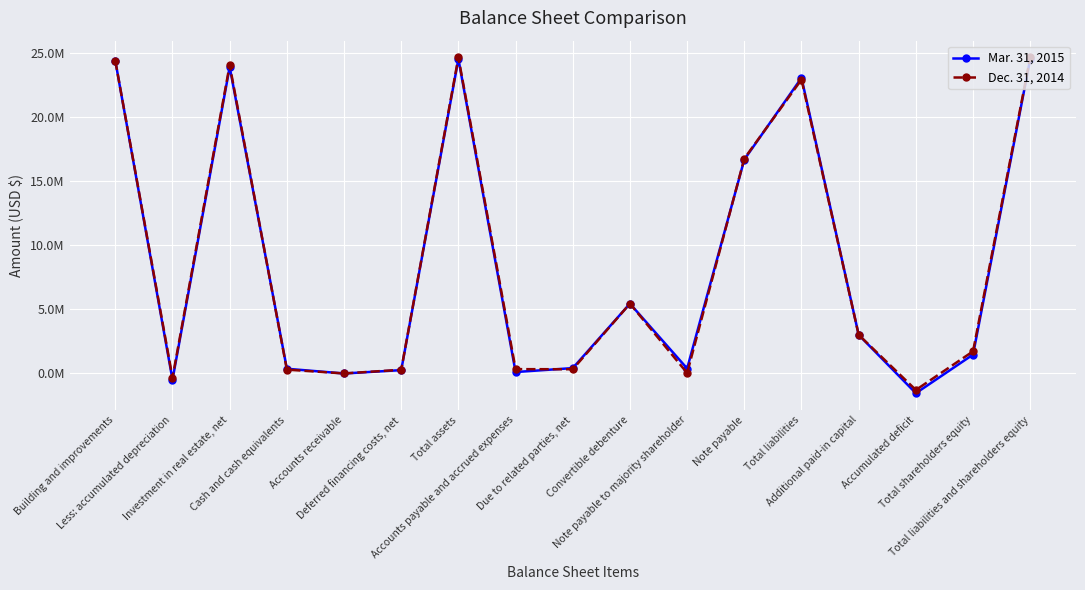

At which label does Mar. 31, 2015 reach its minimum?

Accumulated deficit